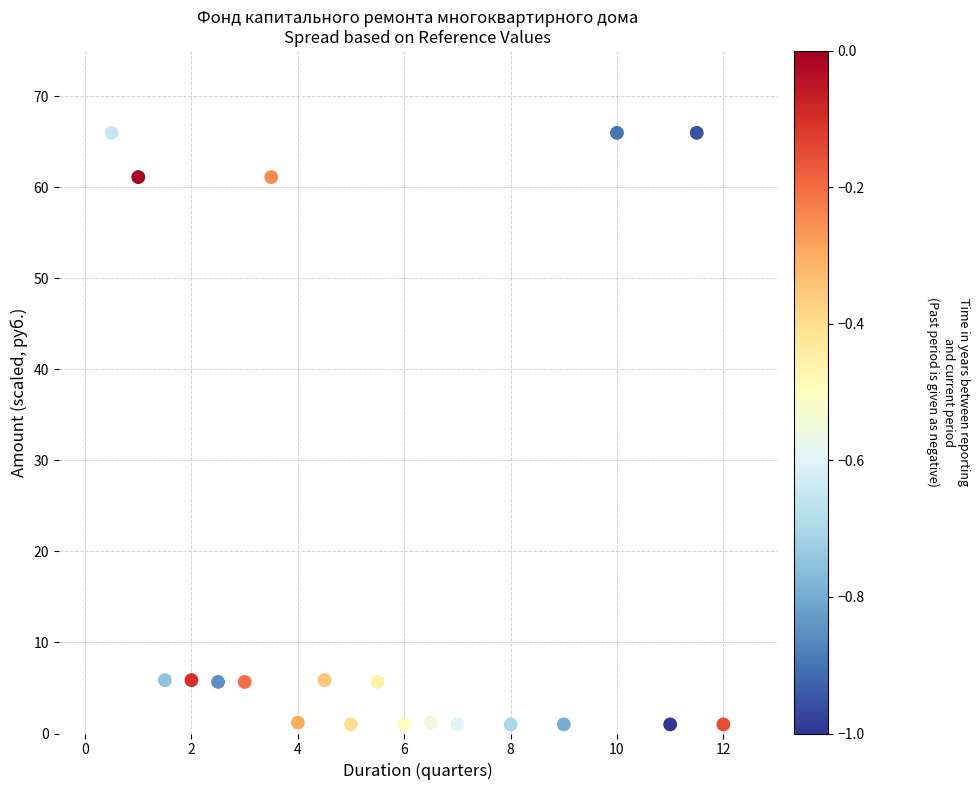

What is the range of Y values (max minus min)?

65.0